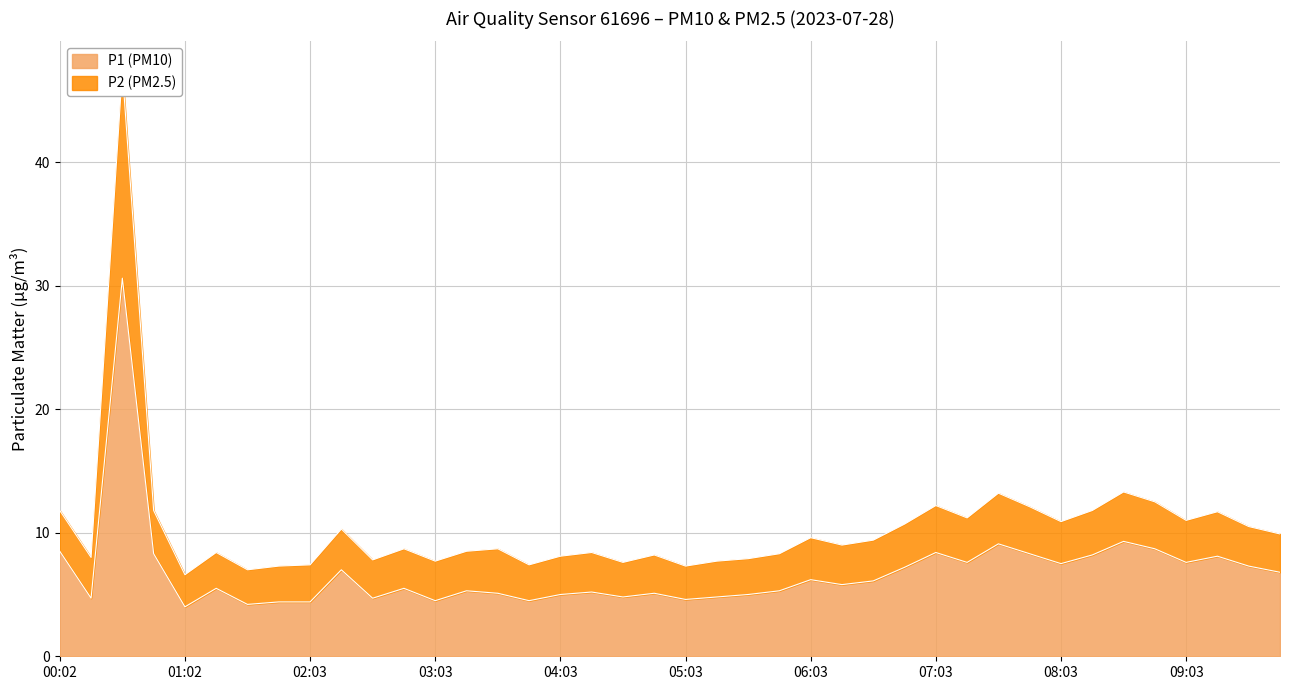

Is the value of P1 (PM10) at 09:03 greater than the value of P2 (PM2.5) at 02:03?

Yes